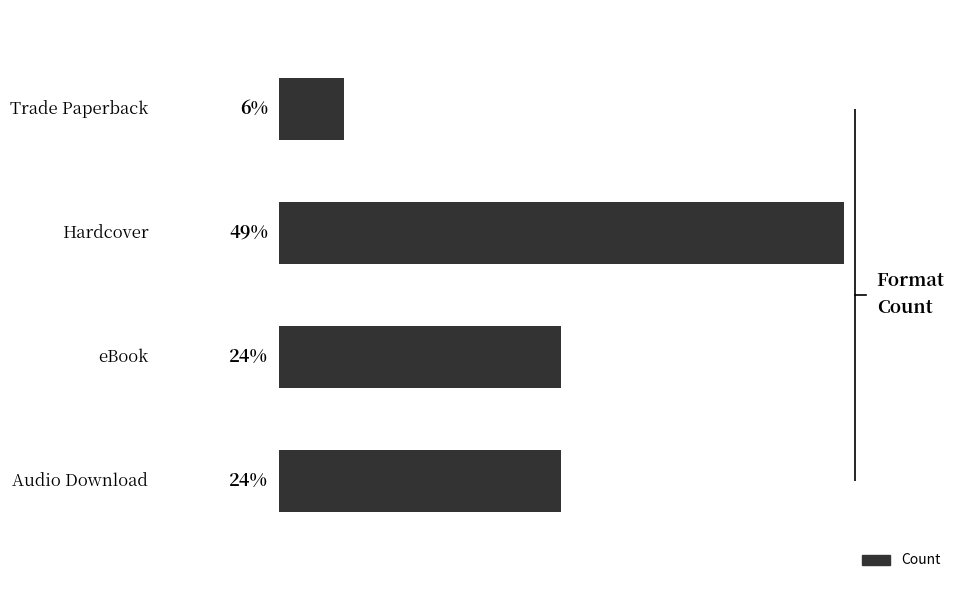

Are the bars horizontal?

Yes